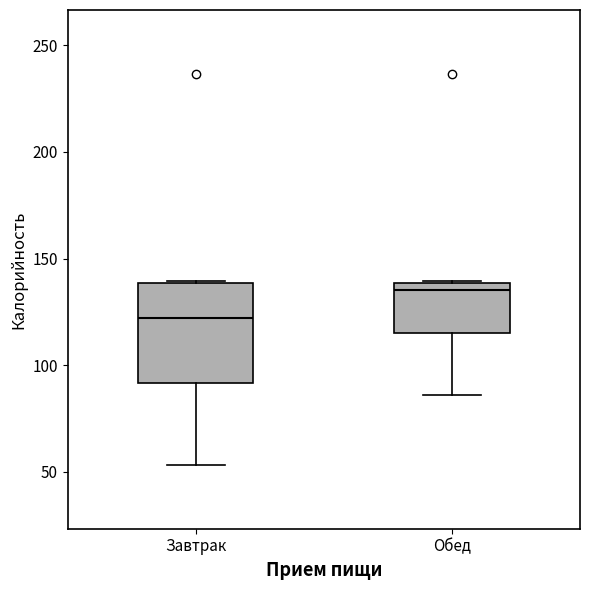

Reading left to right, transcribe this box plot: for each box, give where its median line is, the range the box spans, and where its two whiskers end, as read against the y-axis. The values are not printed on the chart, so give them approximately, as read against the axis.

Завтрак: median 120, box 90 to 140, whiskers 55 to 140
Обед: median 135, box 115 to 140, whiskers 85 to 140